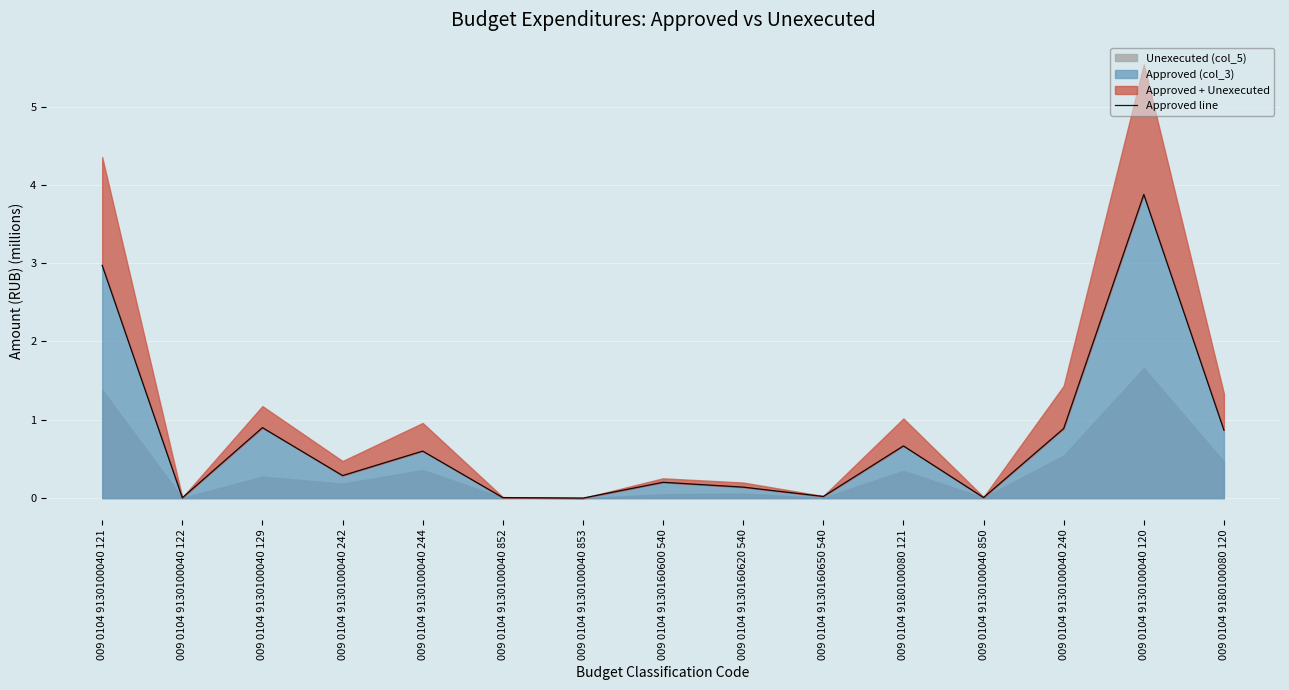

At which label is the value closest to 1?

009 0104 9130100040 129